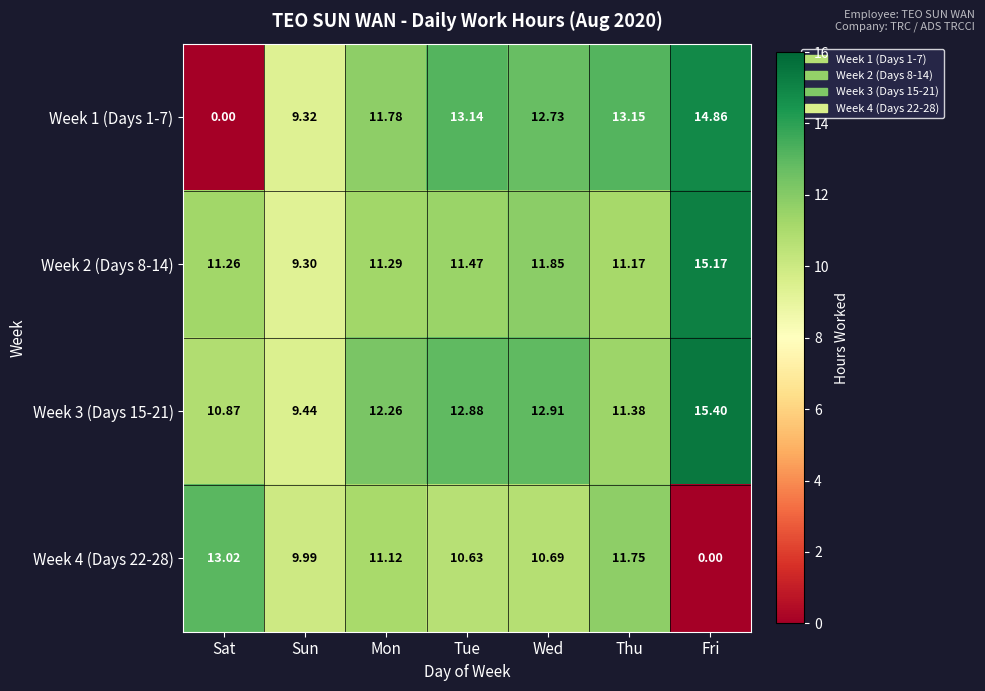

At which category is the sum across all series the highest?

Wed